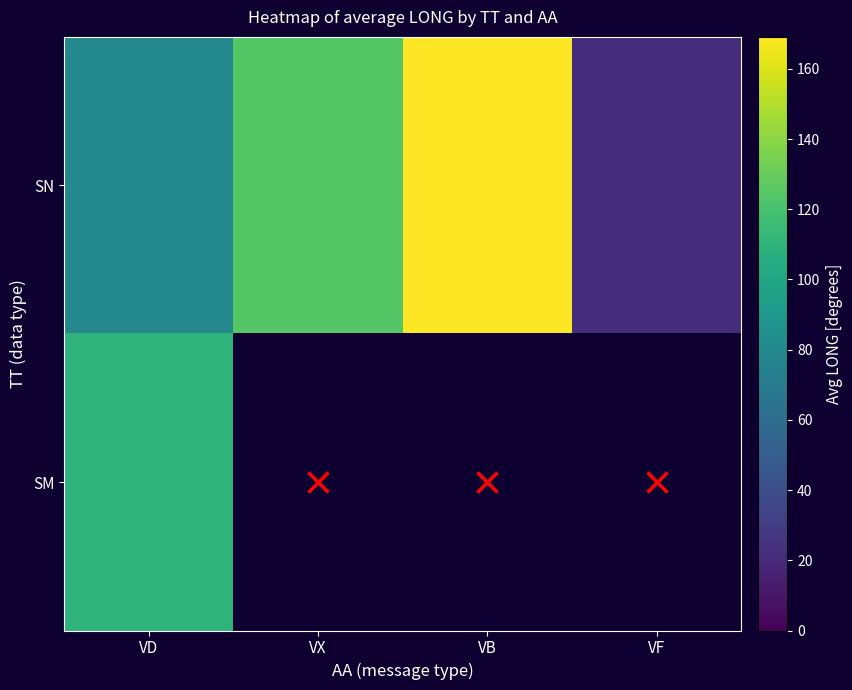

How many data points in SN are above 124?

2